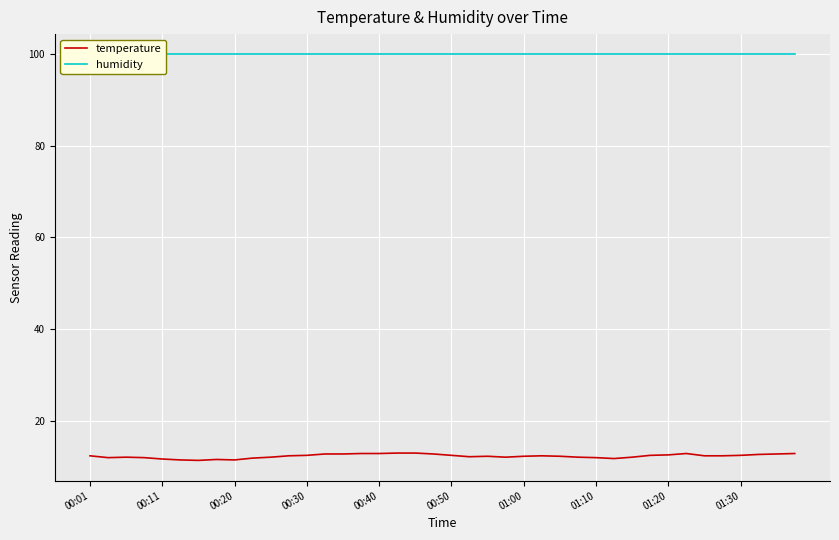

True or false: temperature has a value of 12.4 at 00:30.

True